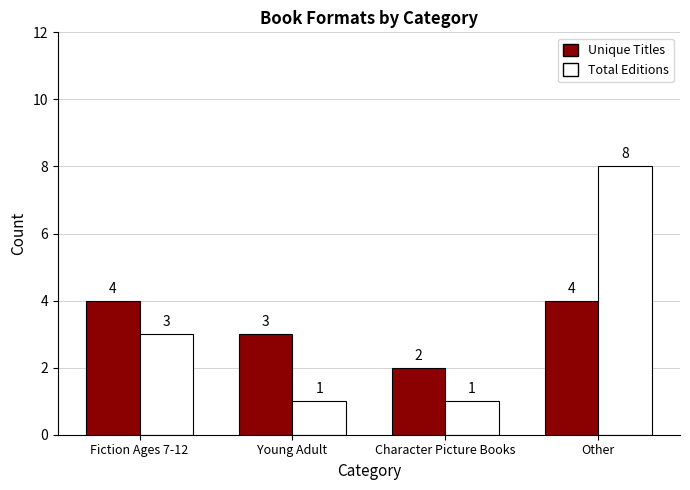

Reading left to right, what are all the values shown in this chart?

Unique Titles: 4	3	2	4
Total Editions: 3	1	1	8